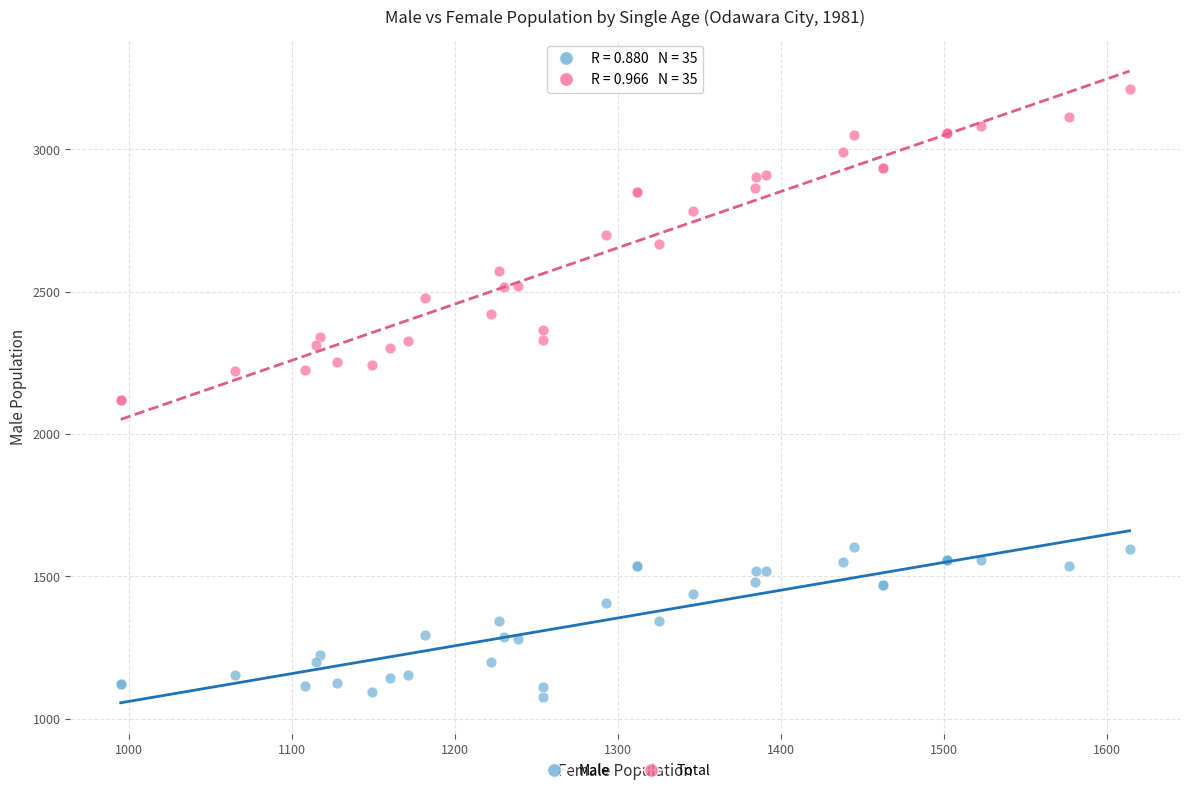

Which series has the widest spread of Y values?

Total